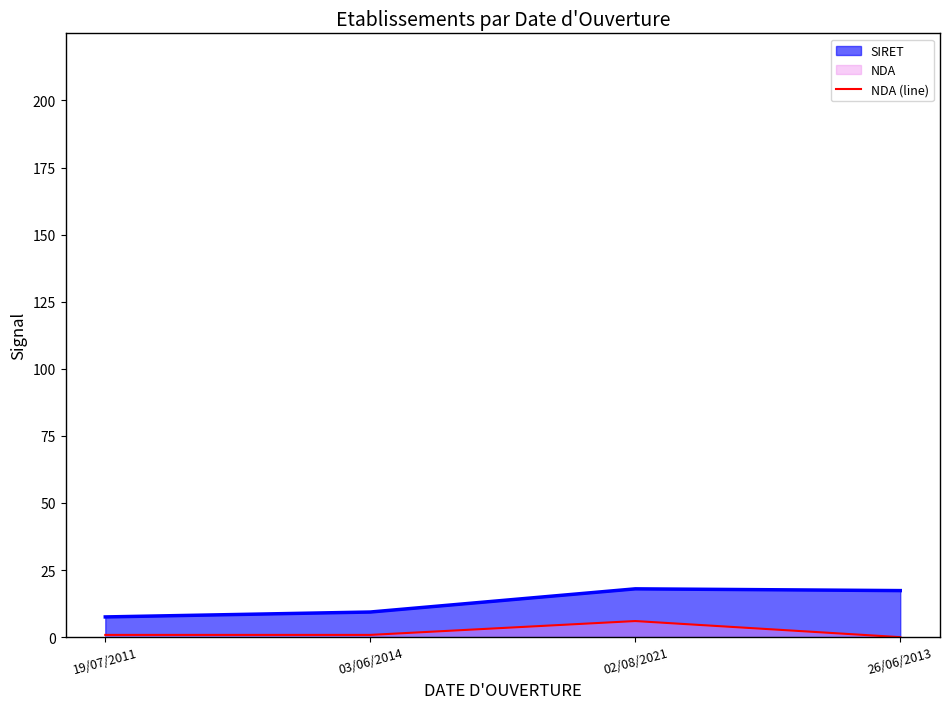

True or false: the data shows 0.0 at 26/06/2013.

True